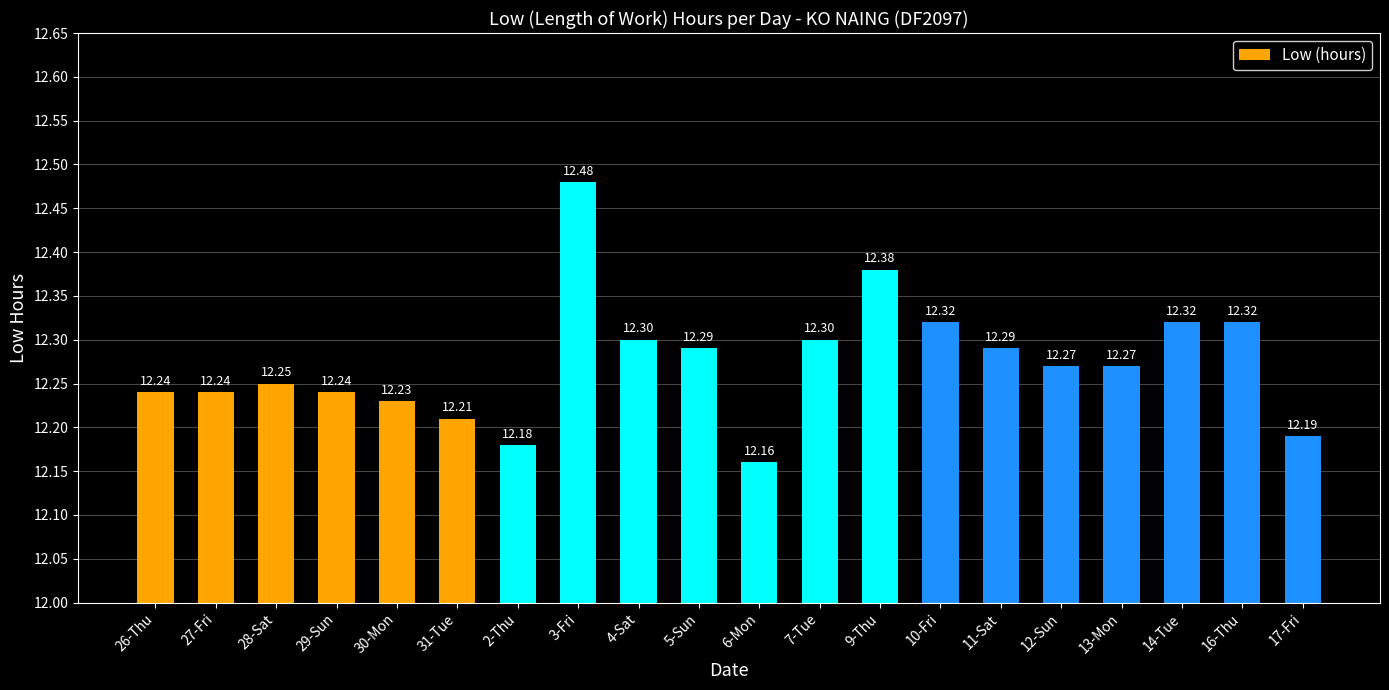

Between 9-Thu and 6-Mon, which is larger?

9-Thu